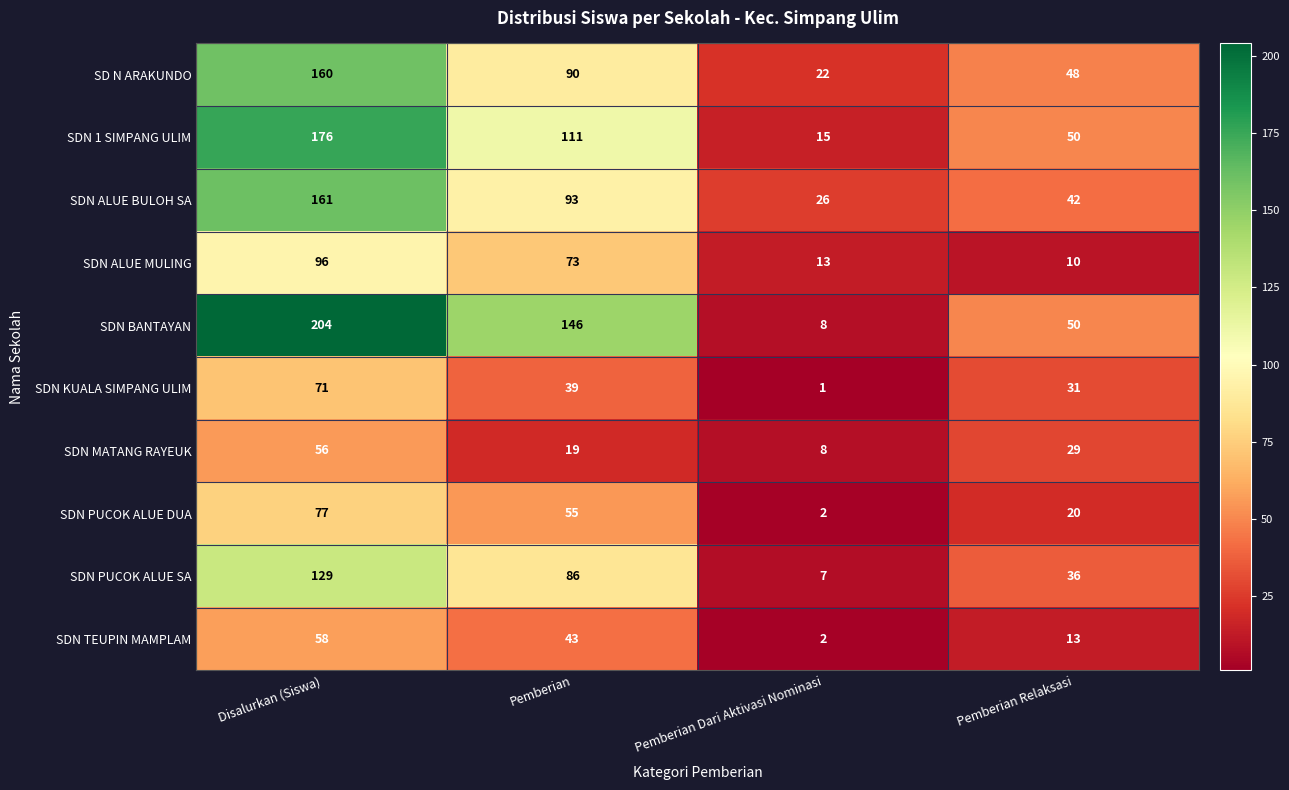

What is the sum of all SDN 1 SIMPANG ULIM values?

352